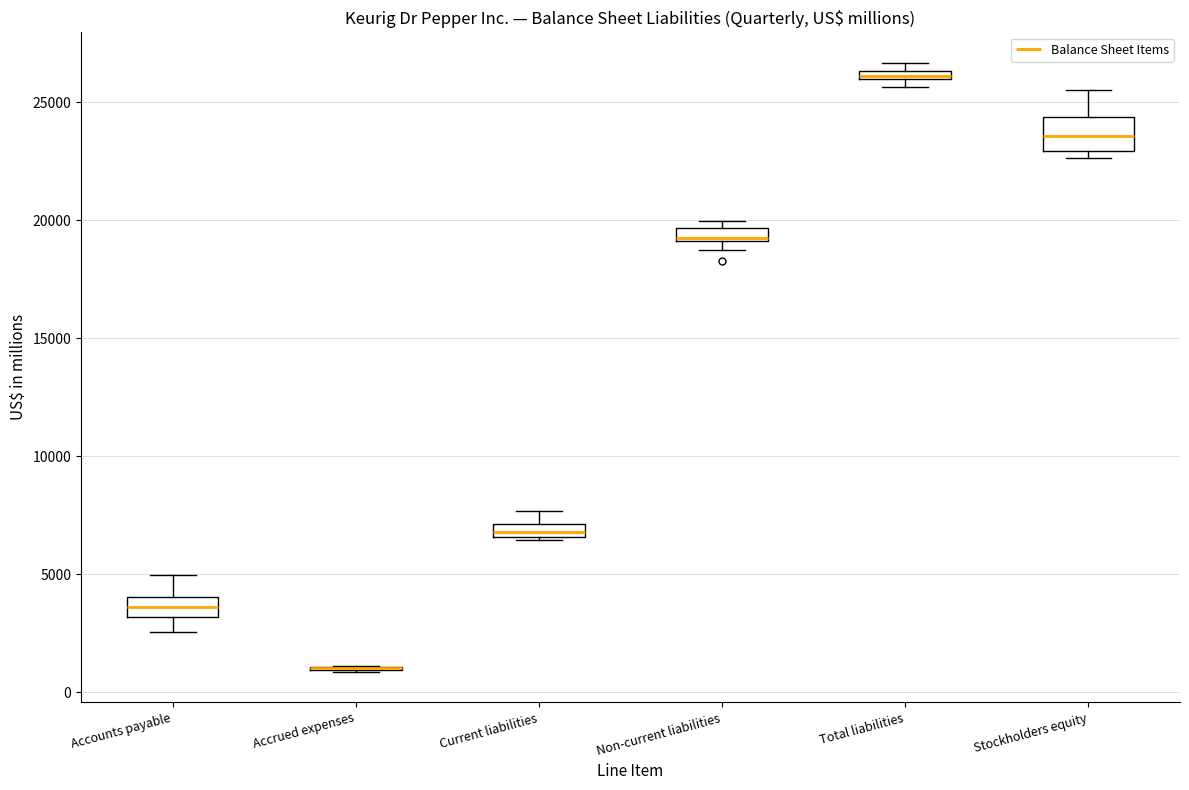

Where is the upper edge of the box for Non-current liabilities on the y-axis? The values are not printed on the chart, so give them approximately, as read against the axis.

19500